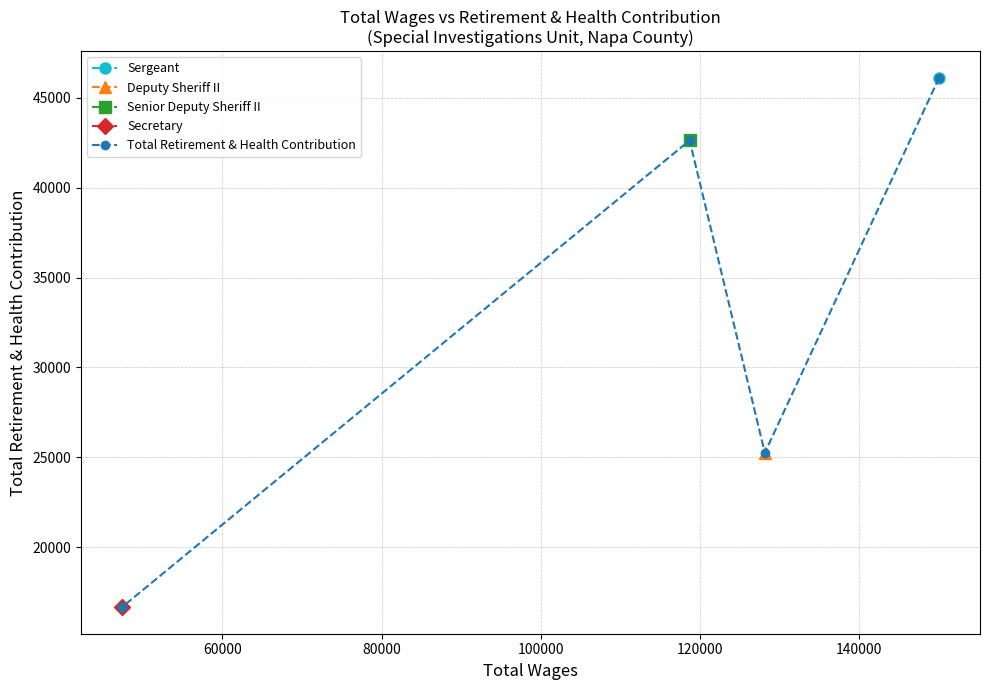

True or false: the data has more than 1 interior local peaks.

False